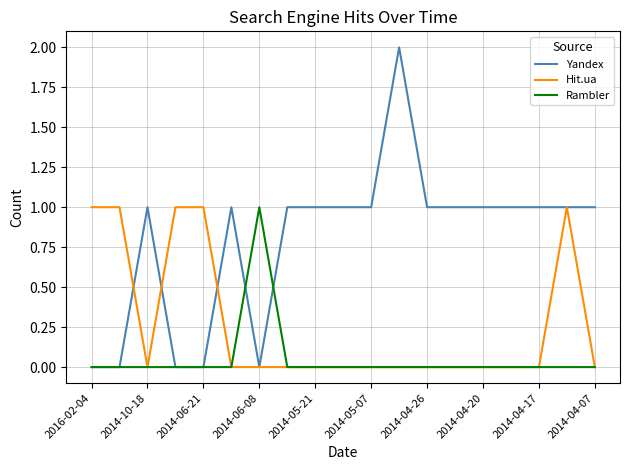

Which series has the largest range (max minus min)?

Yandex